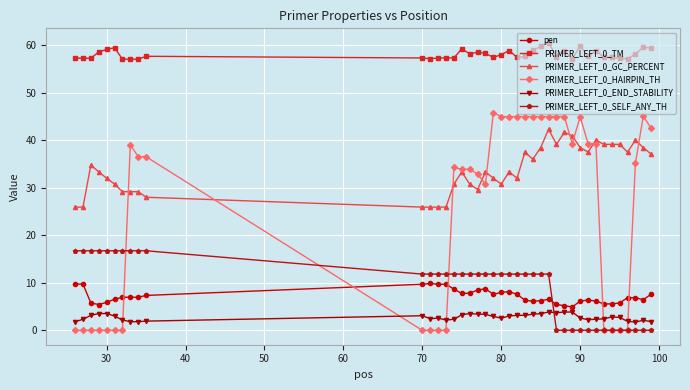

What is the greatest value displayed?

60.5